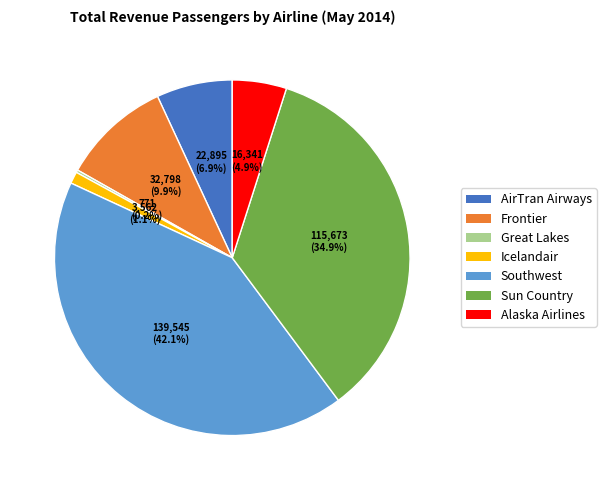

Between Sun Country and Alaska Airlines, which is larger?

Sun Country